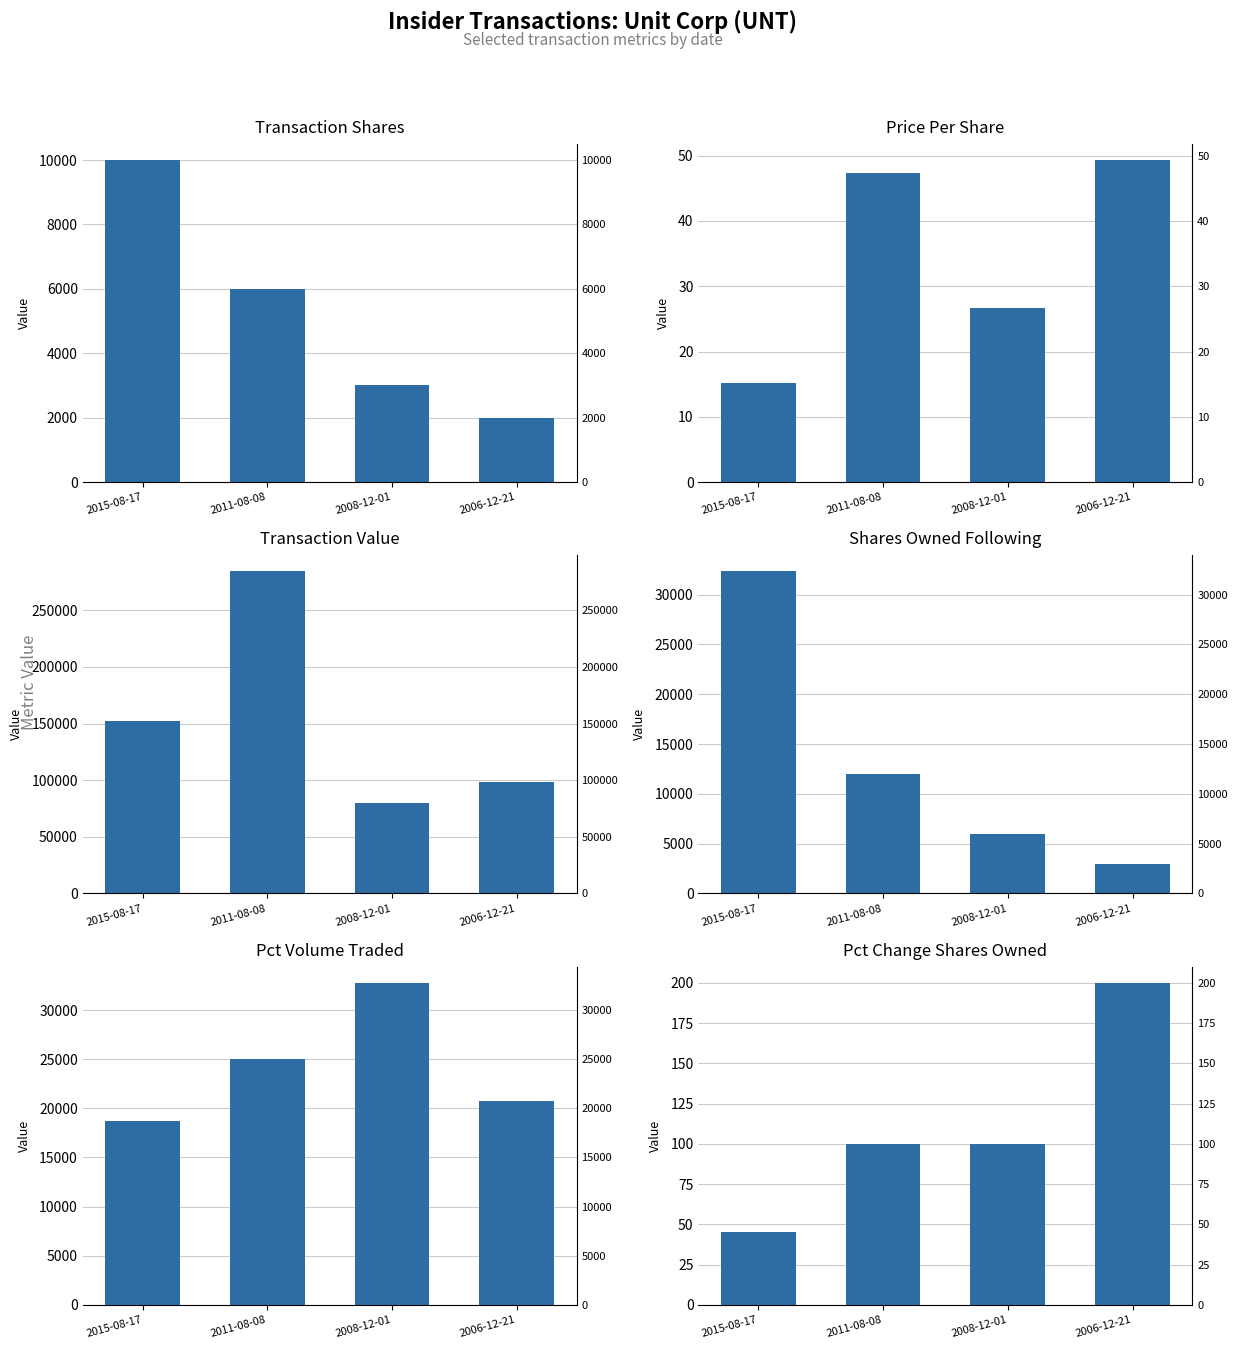

What is the total value across all series at 2015-08-17?

213225.2